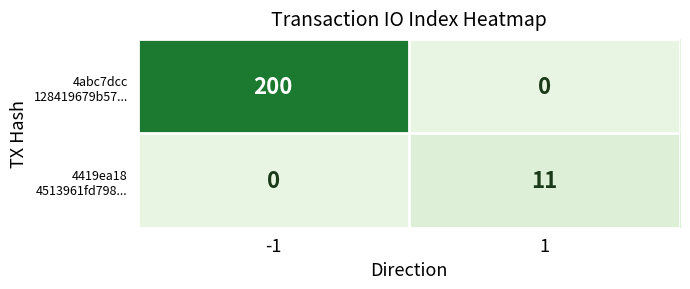

What is the total value across all series at 1?

11